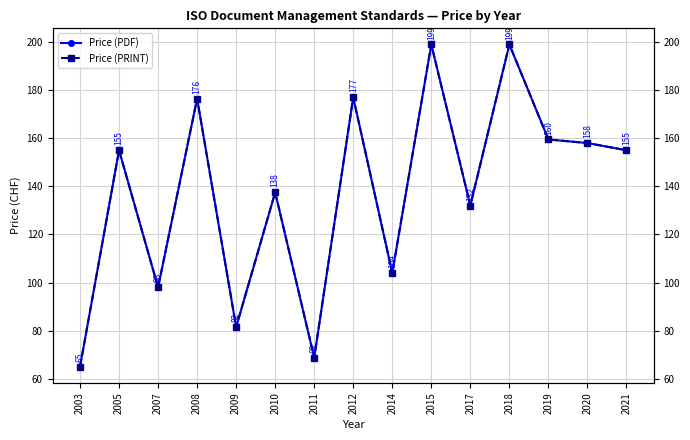

At which label is Price (PDF) closest to 132?

2017